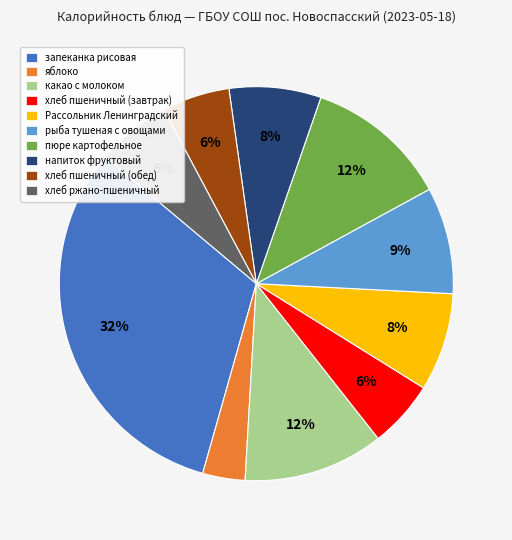

Which category has the biggest portion of the pie?

запеканка рисовая